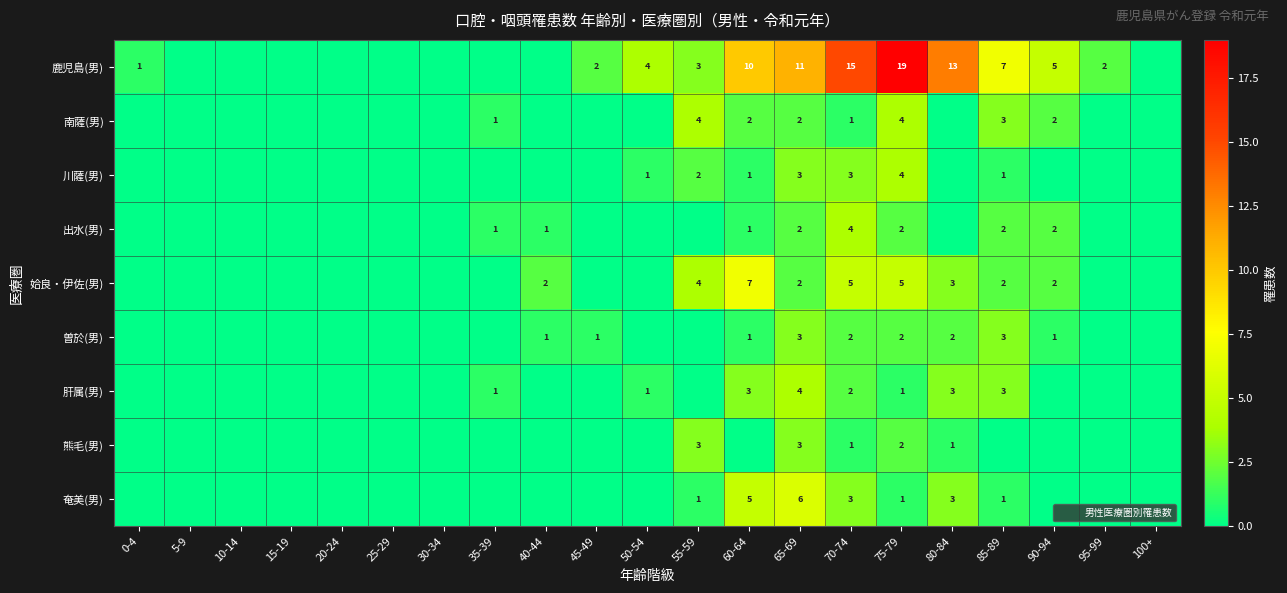

What is the spread (max minus min) of values at 50-54?

4